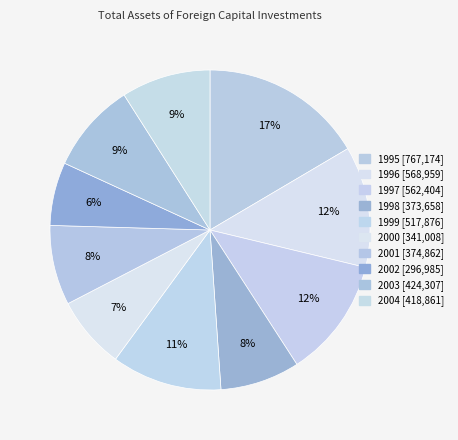

To the nearest percent, what is the combined percentage of 1995 and 2003?

26%